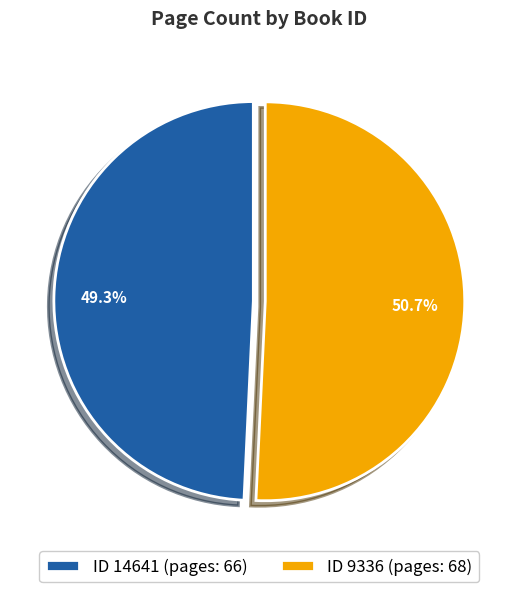

Which slice is the smallest?

ID 14641 (pages: 66)